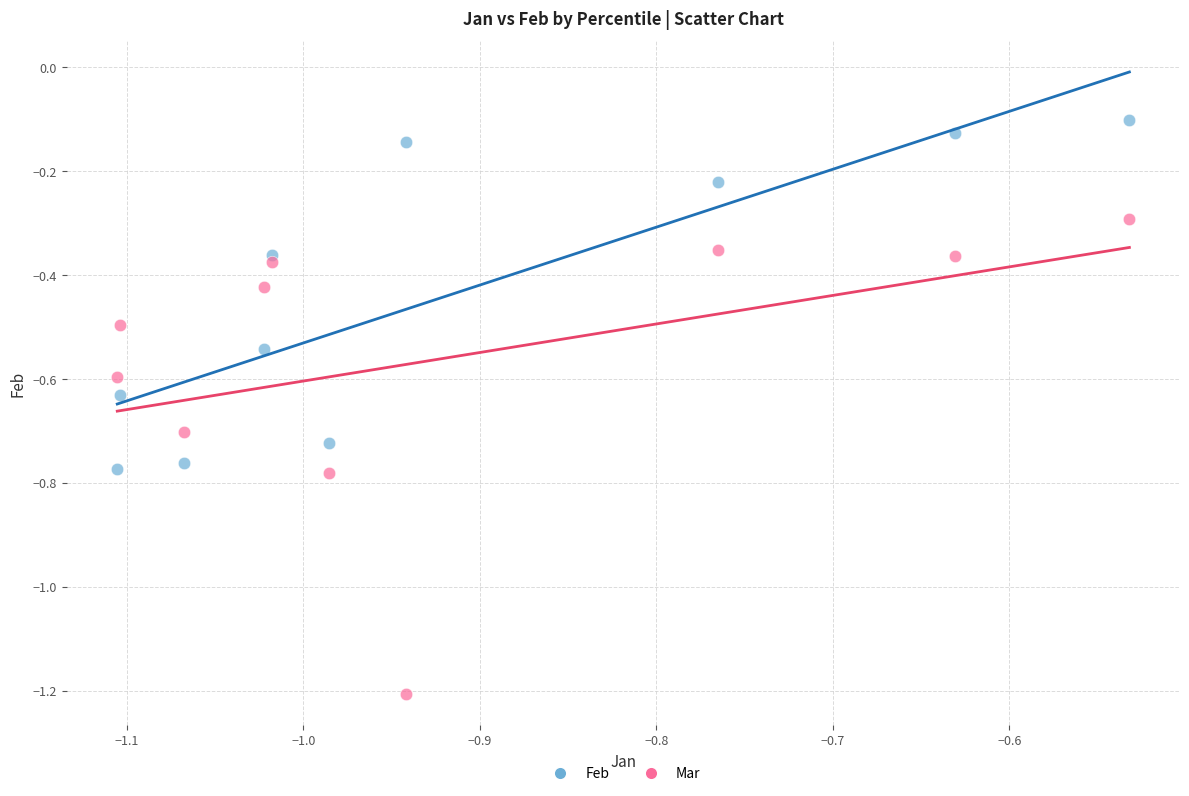

What is the X range (max minus min) for the scatter plot?

0.6